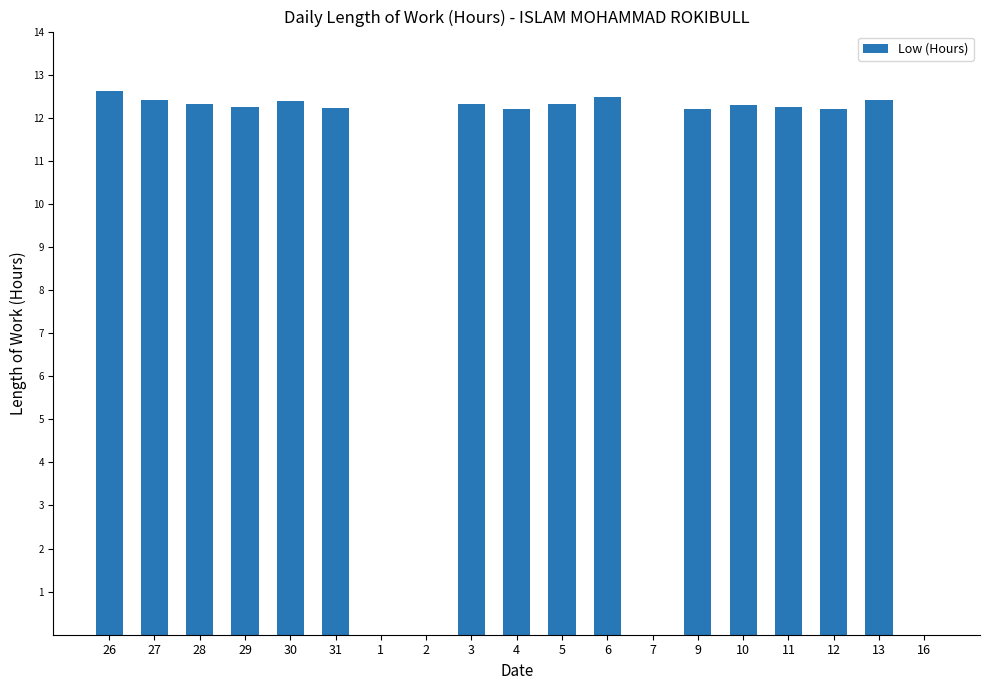

The value at 27 is 7.9. True or false?

False